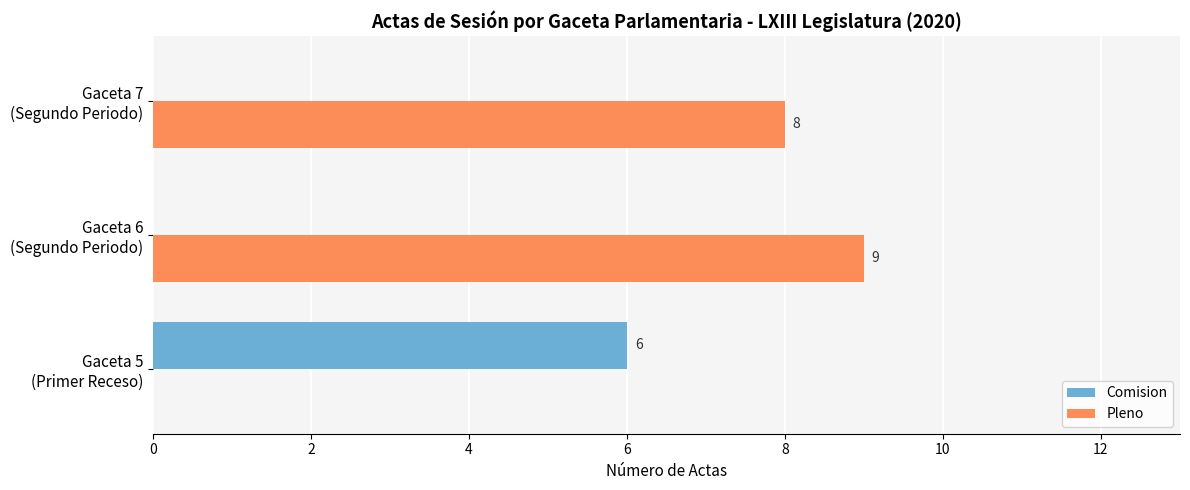

What is the sum of all Pleno values?

17